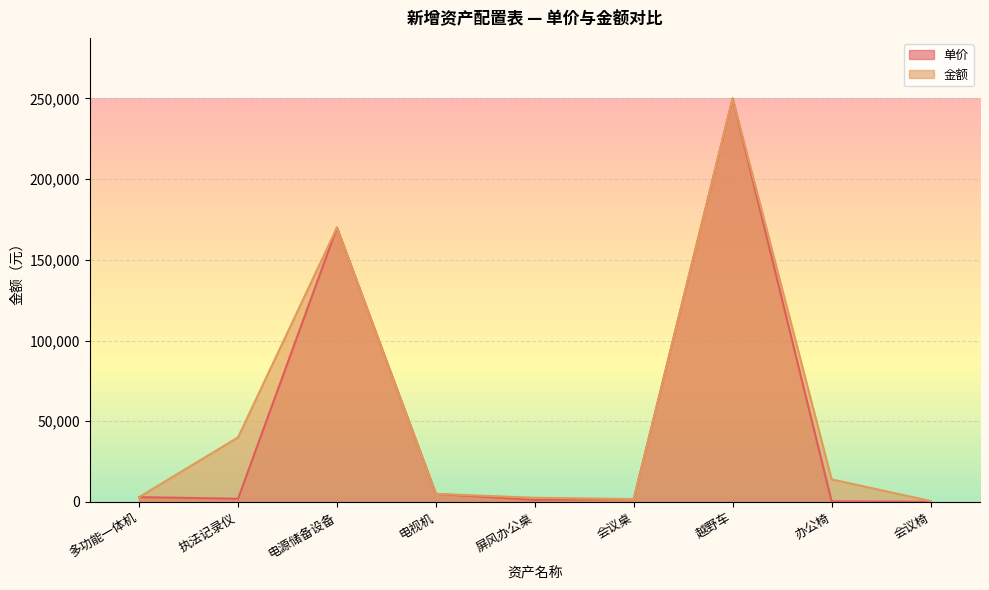

True or false: 金额 and 单价 cross at least once.

False